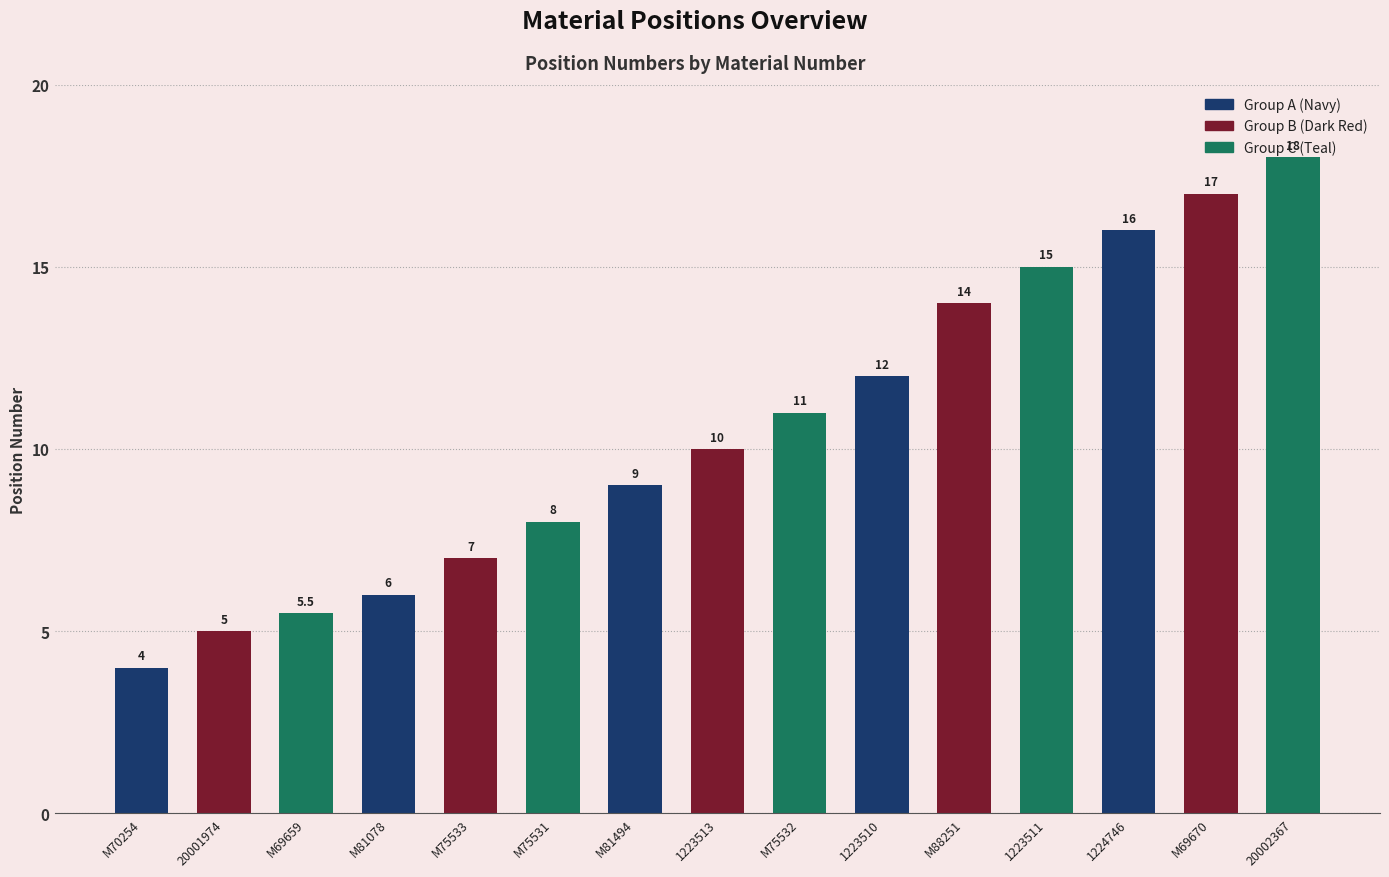

What is the average value?

10.5